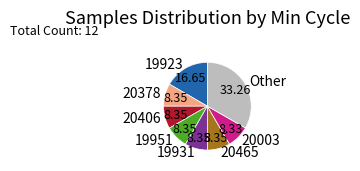

Approximately how many times larger is the value at 19923 compared to 20378?

2.0